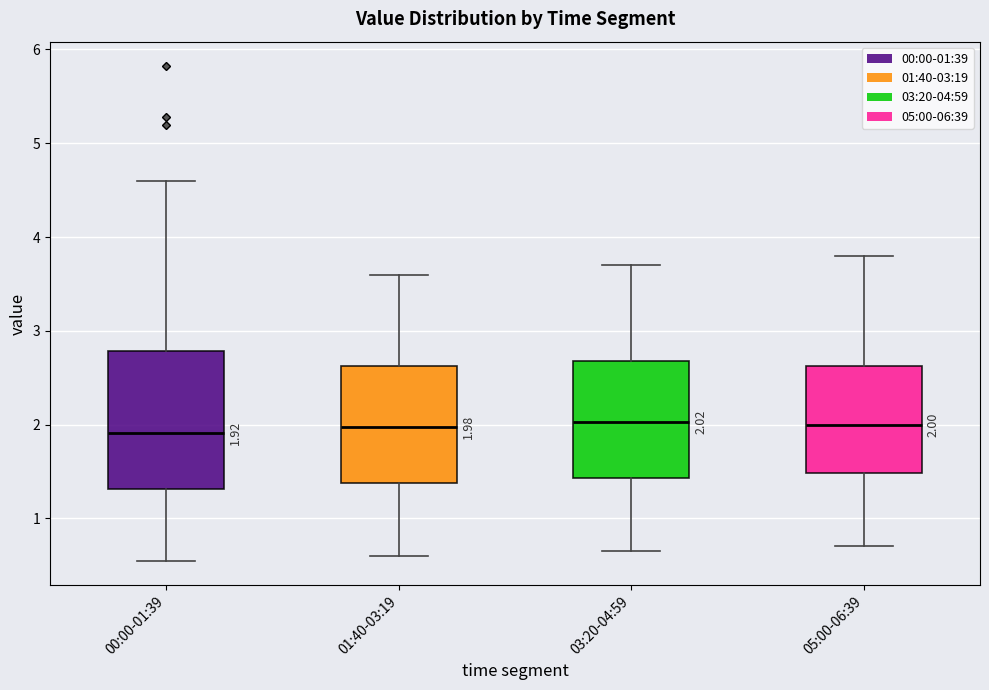

Which box is the tallest, from its lower edge to its upper edge?

00:00-01:39